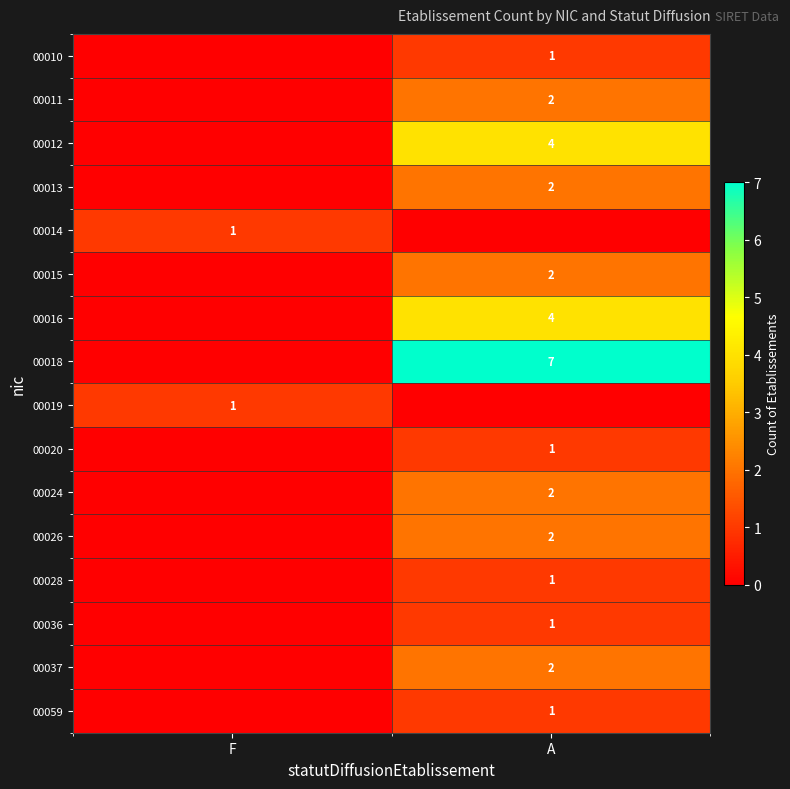

What is the spread (max minus min) of values at F?

1